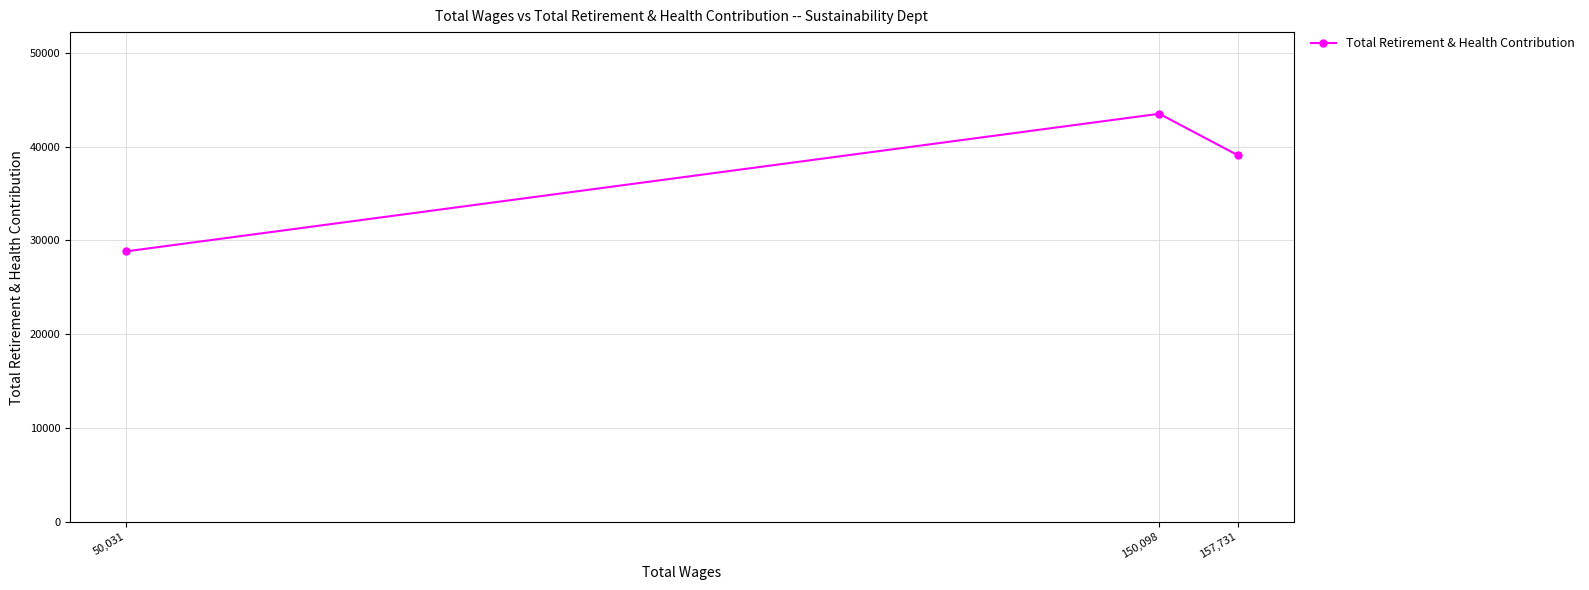

What is the smallest value displayed?

28825